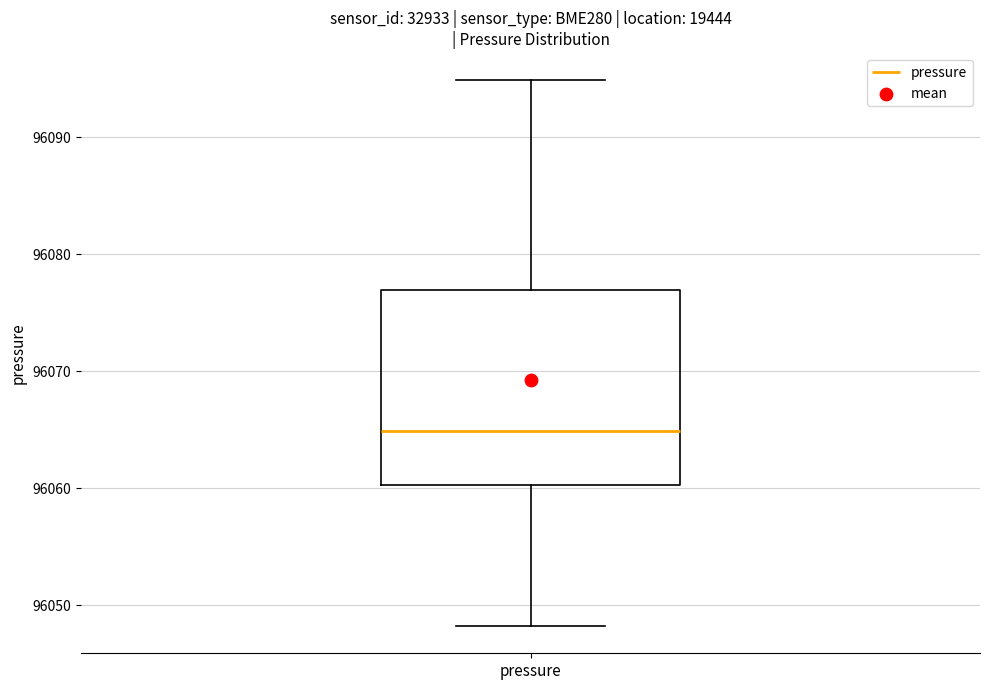

Read this box plot against the y-axis: the position of the median line, the range covered by the box, and the ends of both whiskers. The values are not printed on the chart, so give them approximately, as read against the axis.

median 96065, box 96060 to 96077, whiskers 96048 to 96095